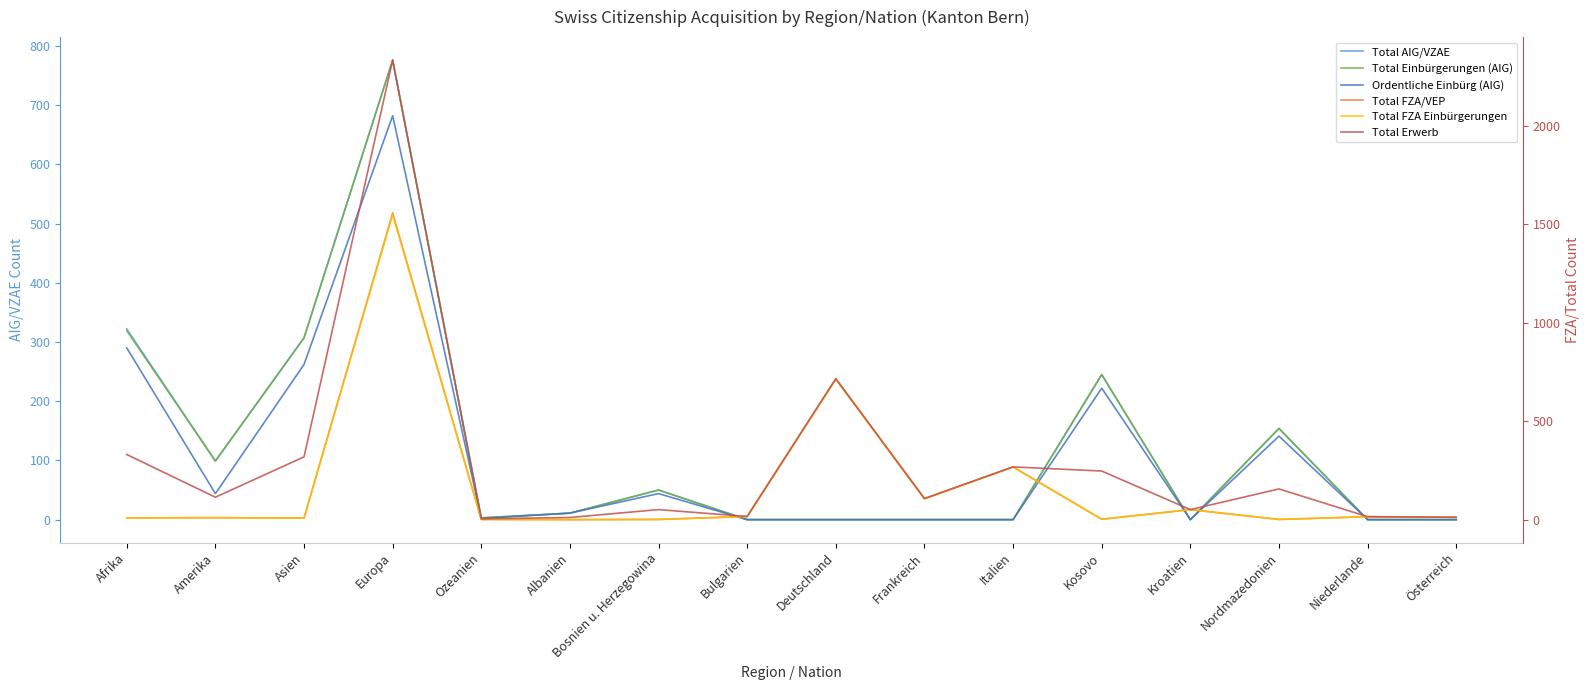

What is the difference between the maximum and second lowest values in the Total Einbürgerungen (AIG) series?

776